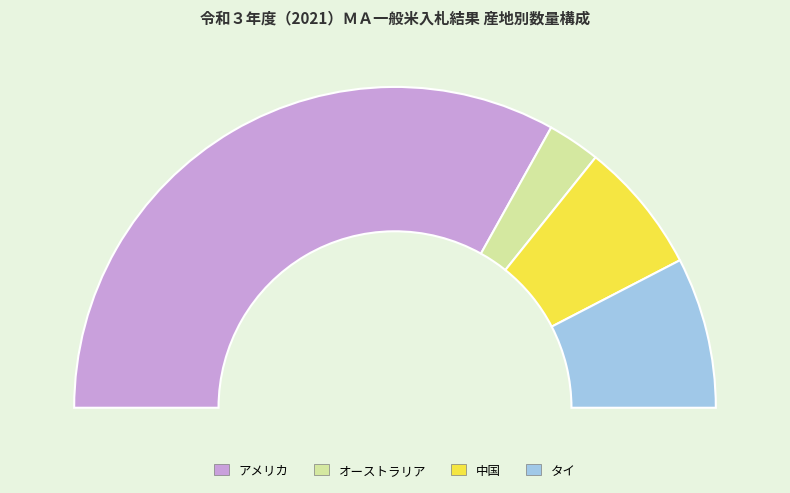

Combined, do アメリカ and 中国 account for over 50%?

Yes